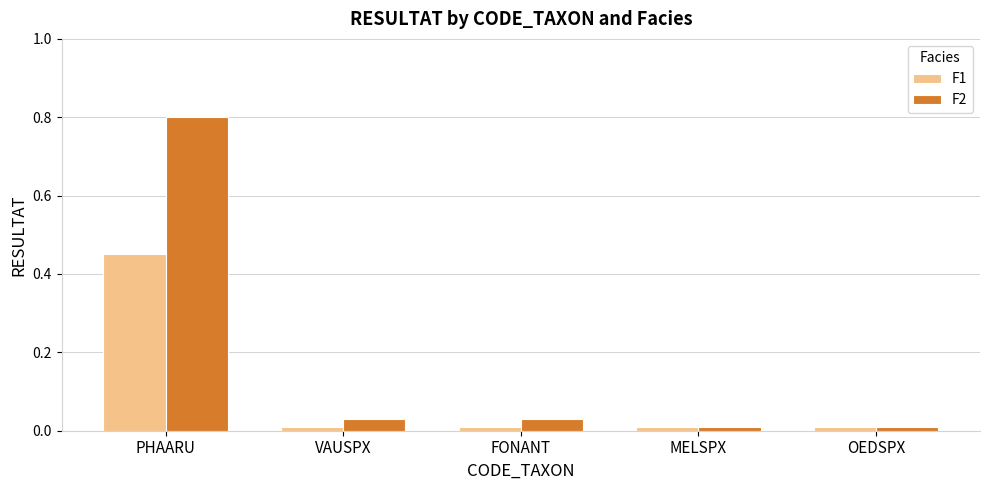

Between PHAARU and MELSPX, which series saw the biggest shift?

F2